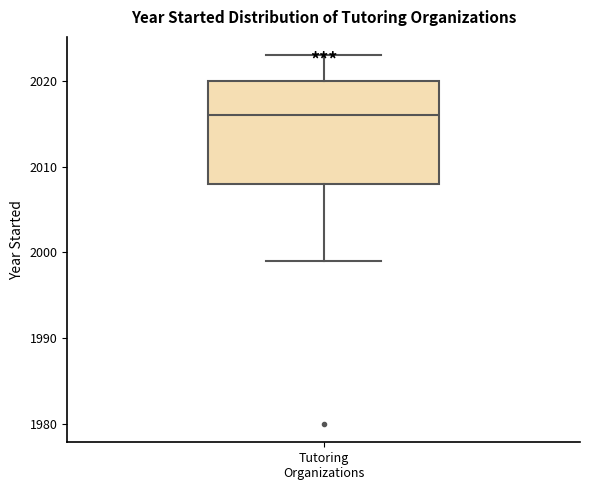

Where does the lower whisker of the box for Tutoring Organizations end on the y-axis? The values are not printed on the chart, so give them approximately, as read against the axis.

1999